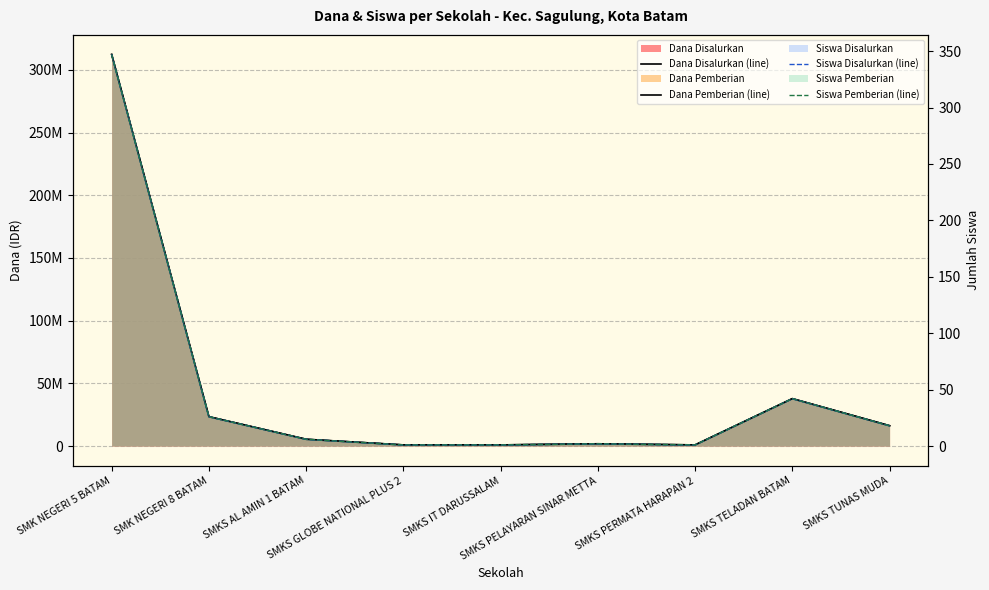

What is the smallest value displayed?

1